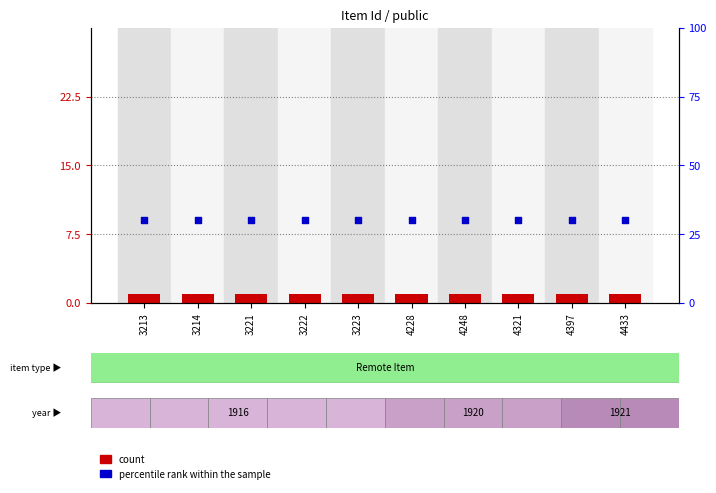

At which category is the sum across all series the highest?

3213